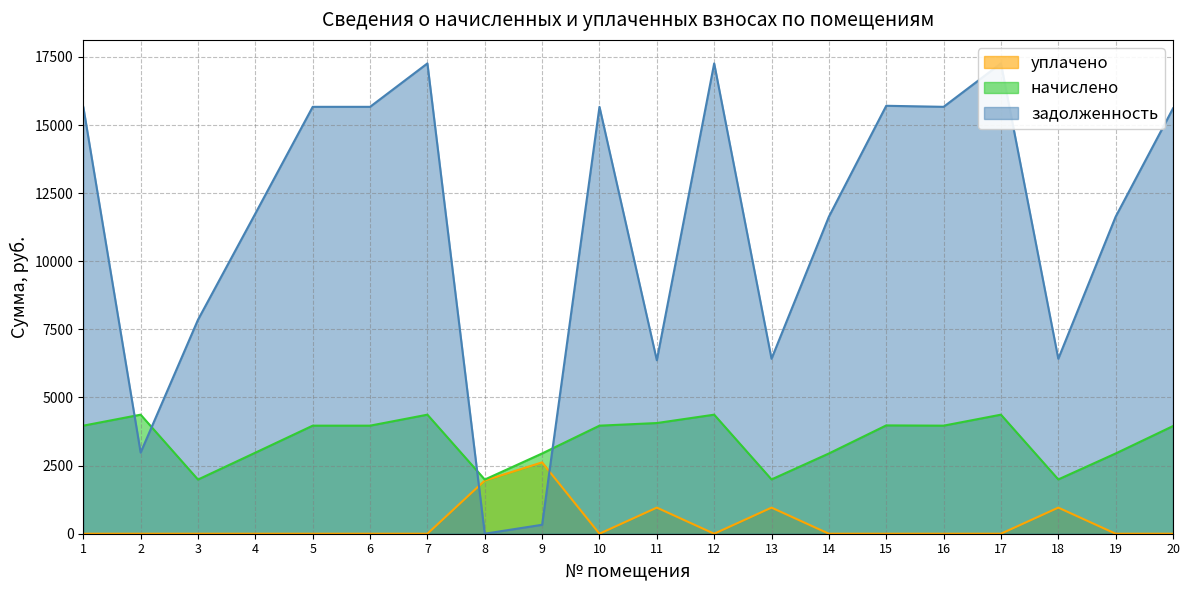

True or false: начислено and уплачено intersect in this chart.

False